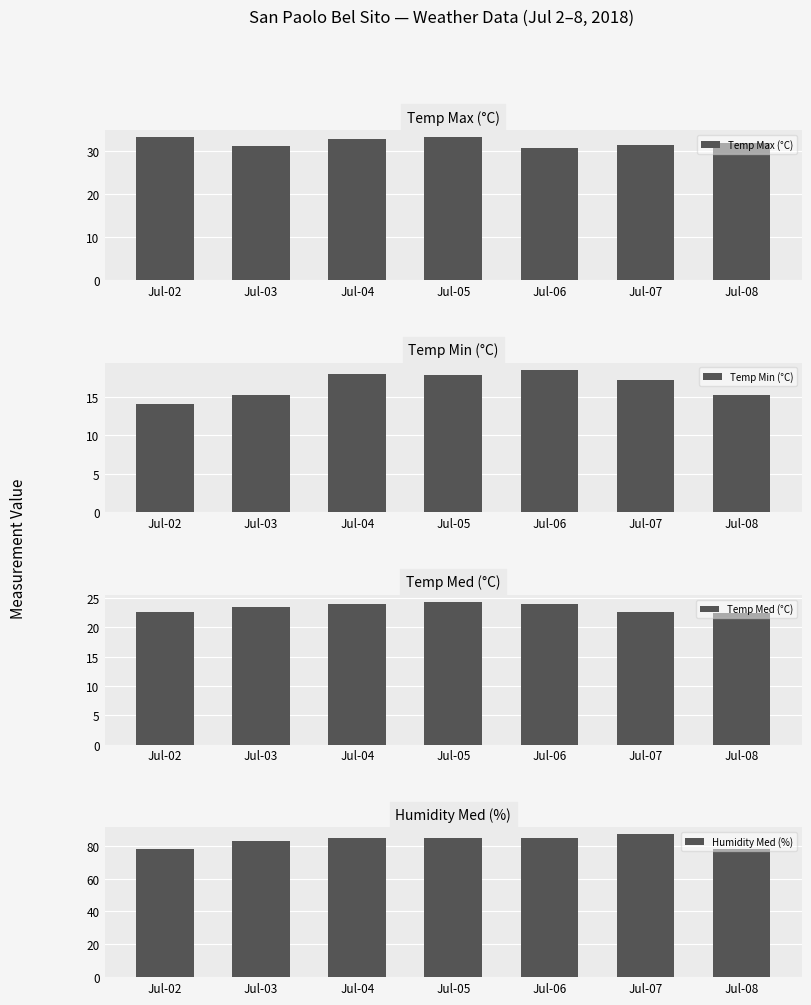

Where does the Temp Min (°C) series first go above 17?

Jul-04